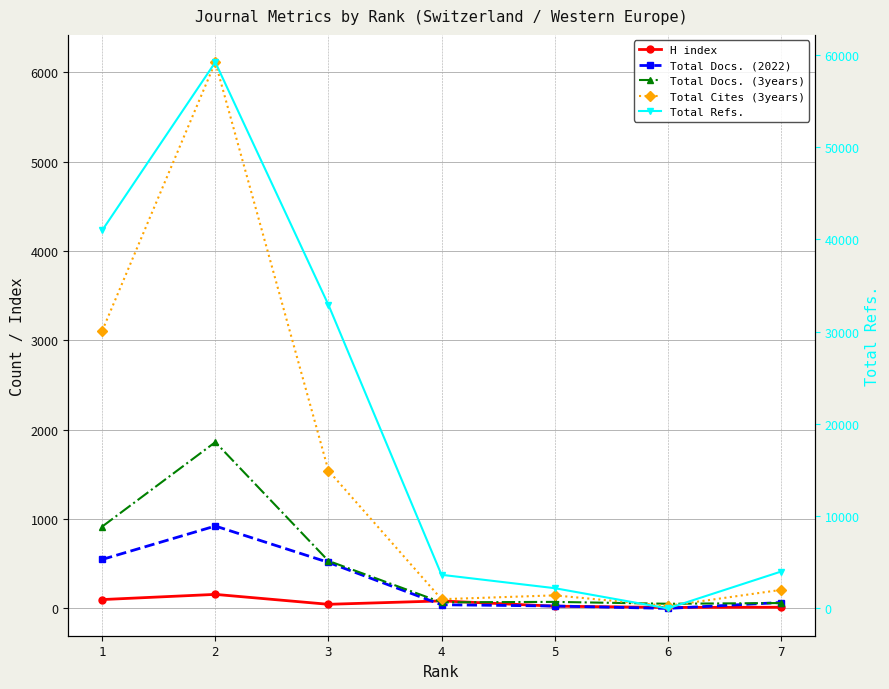

Where is the first local minimum for Total Docs. (3years)?

4